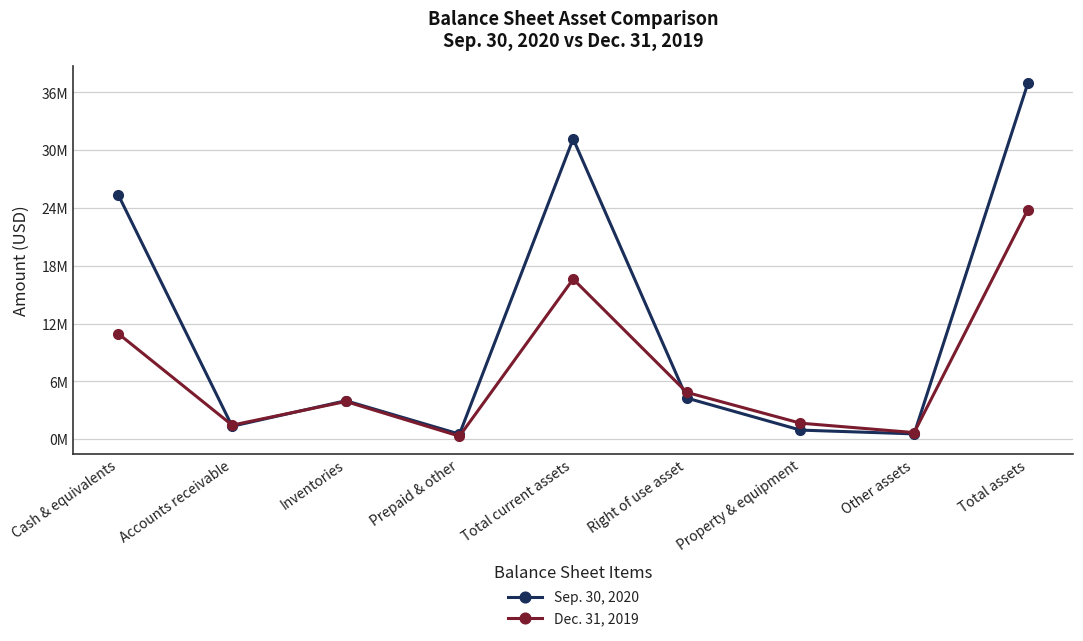

Is it true that Sep. 30, 2020 equals 439887 at Property & equipment?

False